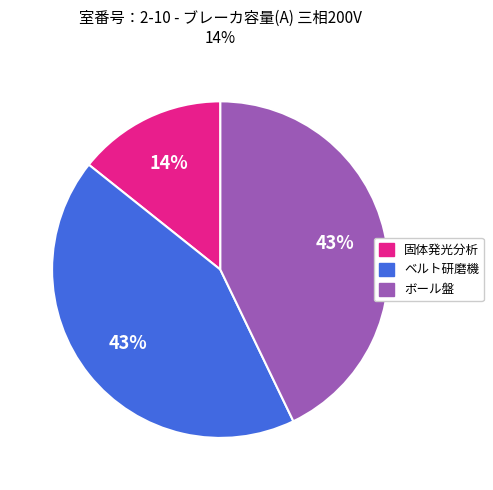

Do ボール盤 and ベルト研磨機 together represent more than half of the pie?

Yes